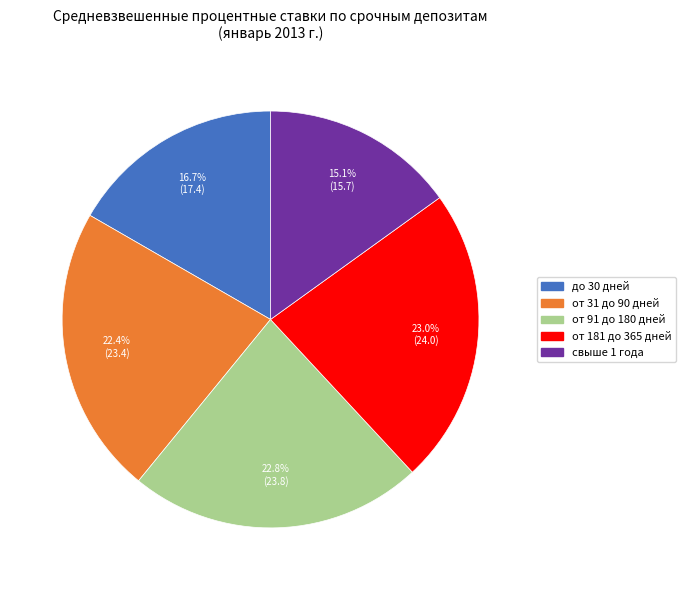

To the nearest percent, what is the average slice percentage?

20%